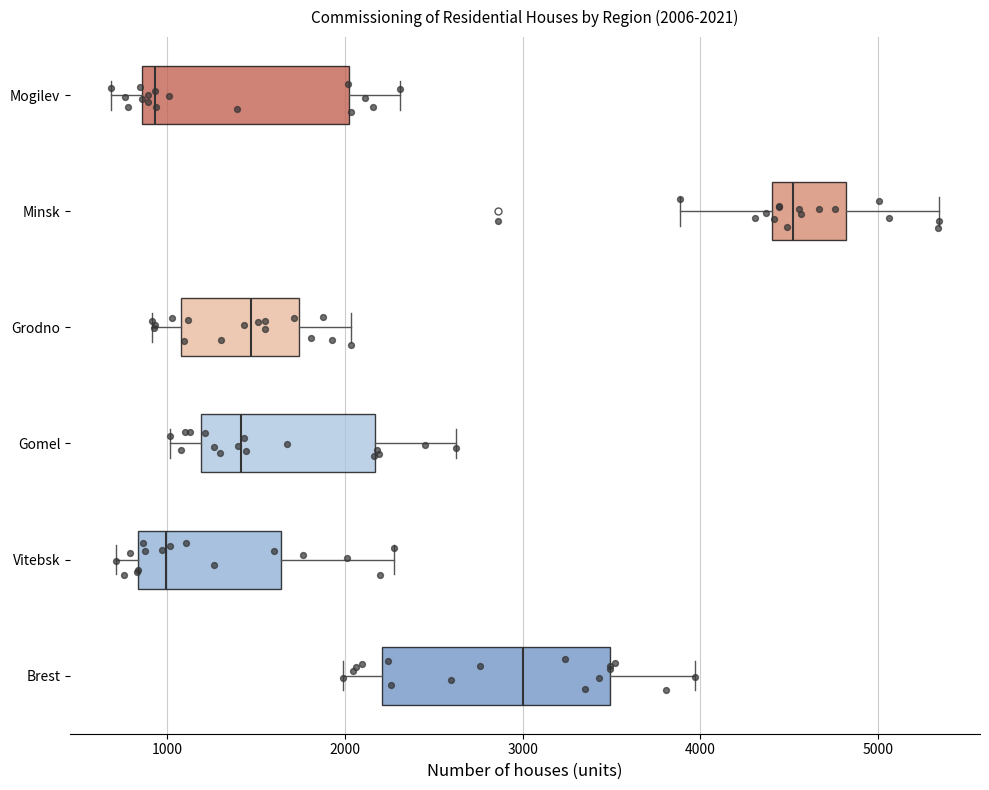

Which box's median line is the furthest to the right?

Minsk